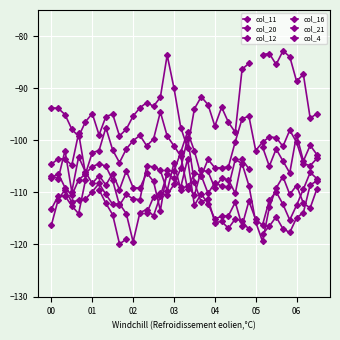

In col_11, how many points are lower than both neighbors (excluding endpoints)?

12